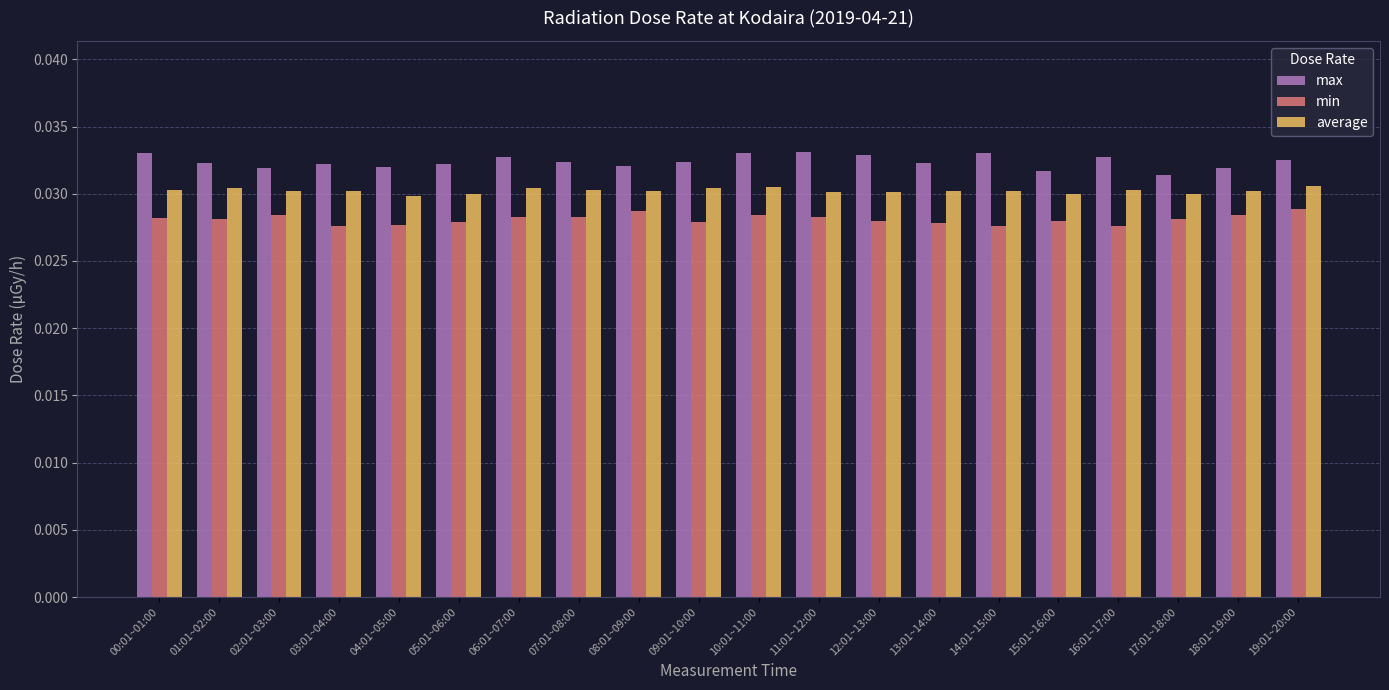

How many bars are there in total?

60